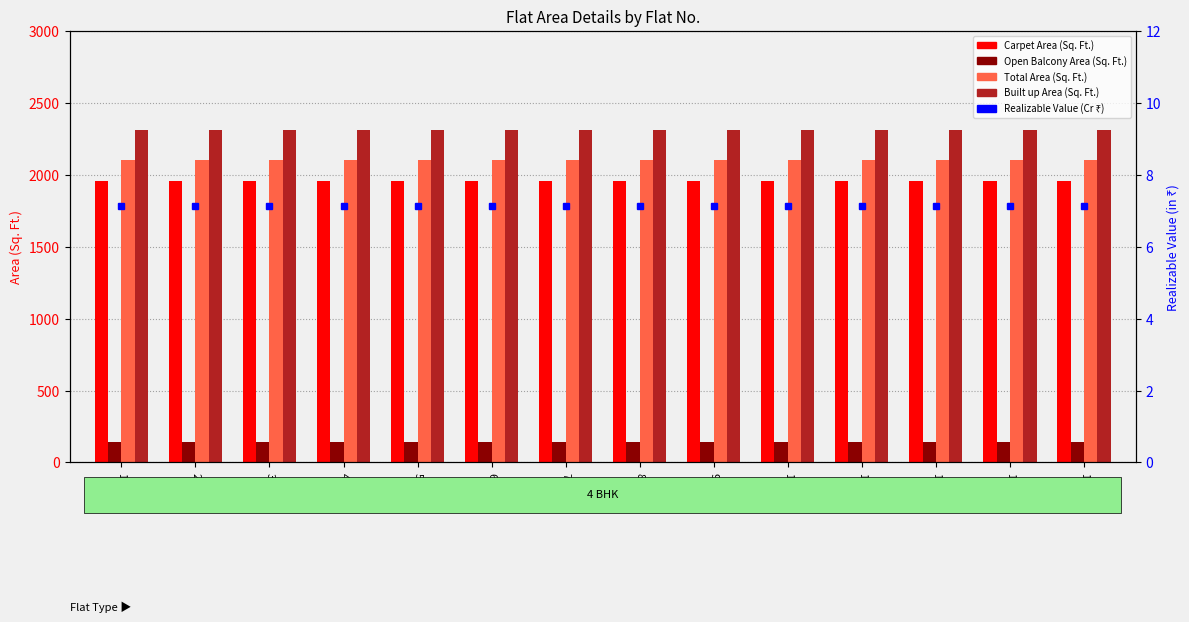

At which category is the sum across all series the highest?

101